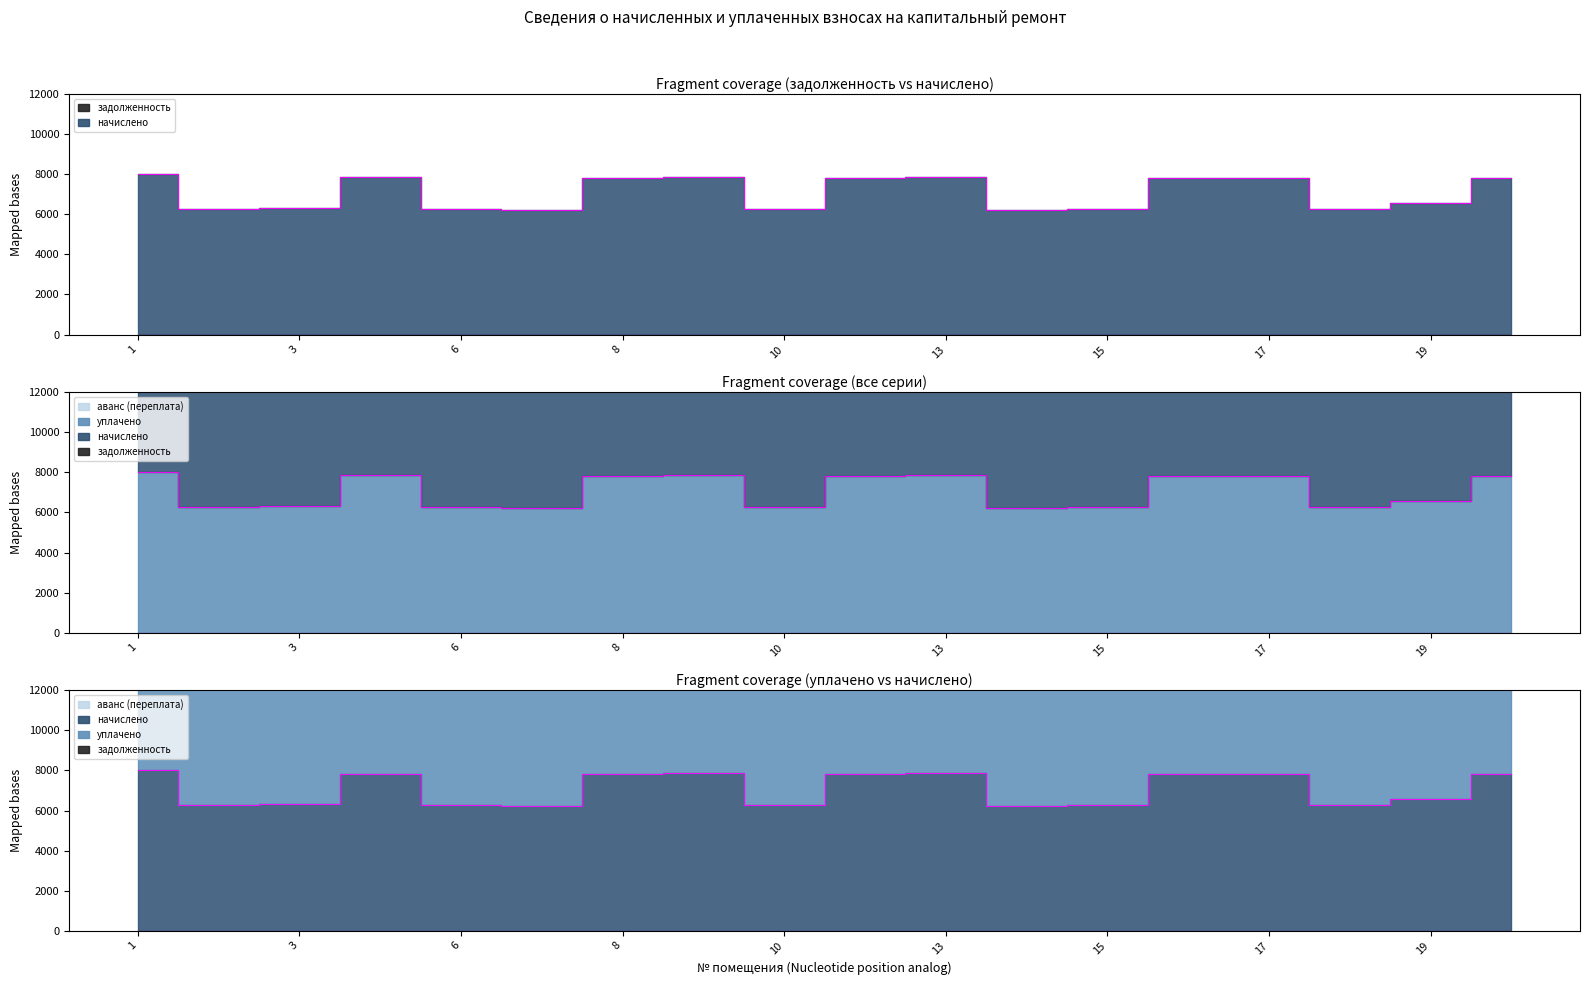

Reading left to right, extract all data points from this chart.

начислено: 8031.2	6272.1	6334.2	7849.4	6272.1	6210.0	7812.3	7886.7	6272.1	7812.2	7886.7	6210.0	6272.1	7812.2	7824.6	6272.1	6570.2	7812.2
уплачено: 8031.2	6272.1	6334.2	7849.4	6272.1	6210.0	7812.3	7886.7	6272.1	7812.2	7886.7	6210.0	6272.1	7812.2	7824.6	6272.1	6570.2	7812.2